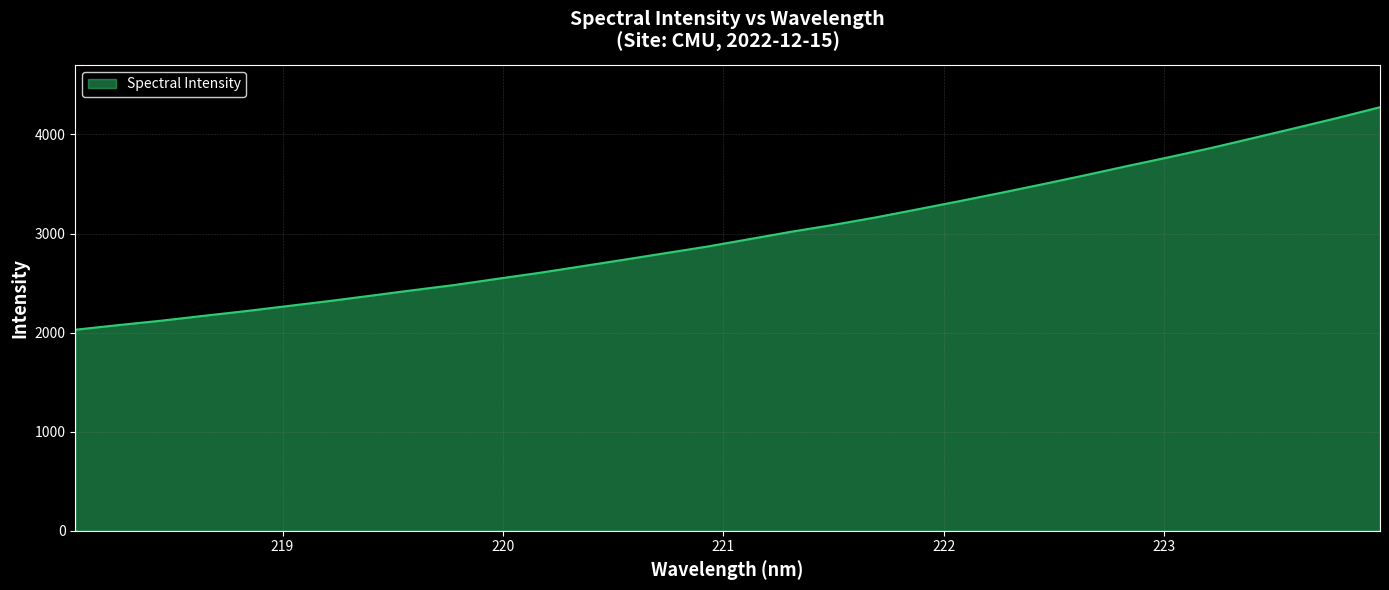

What is the difference between the maximum and minimum values?

2245.9